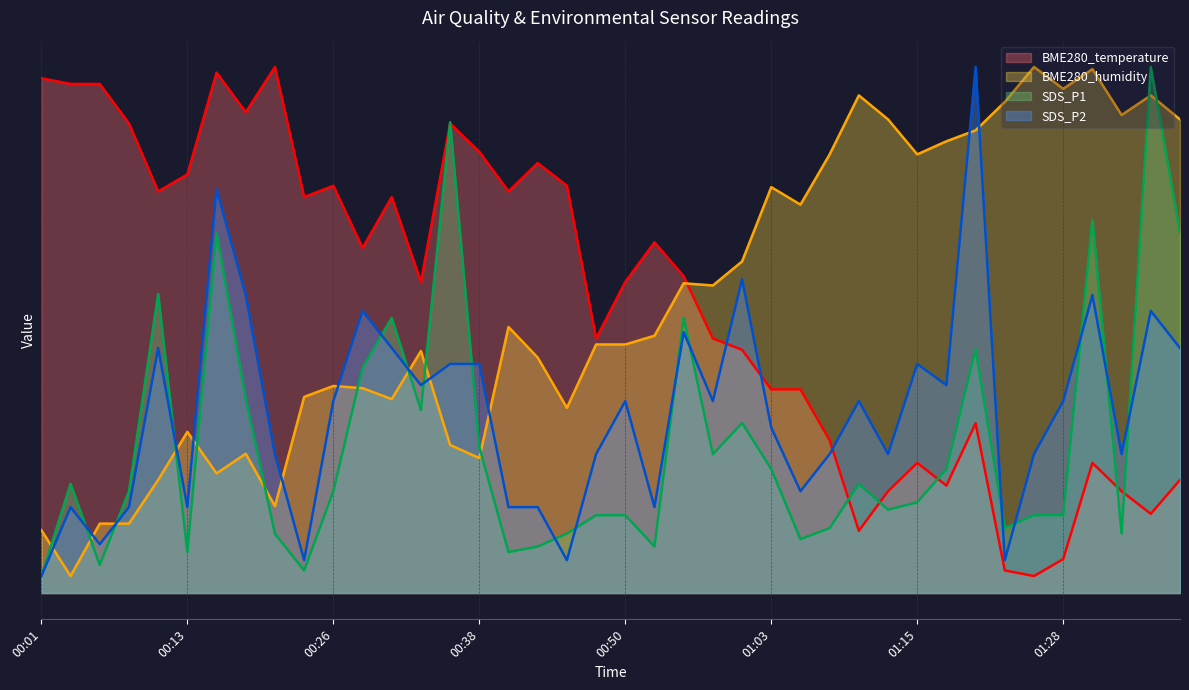

Which series changed the most between 01:00 and 01:30?

SDS_P1